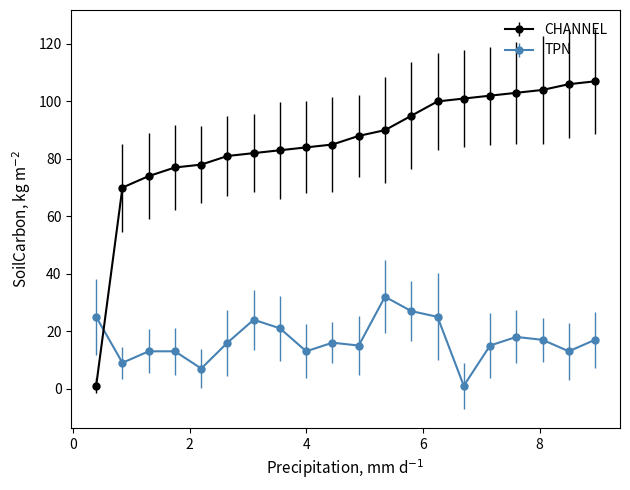

List the series in order of their overall mean, highest first.

CHANNEL, TPN